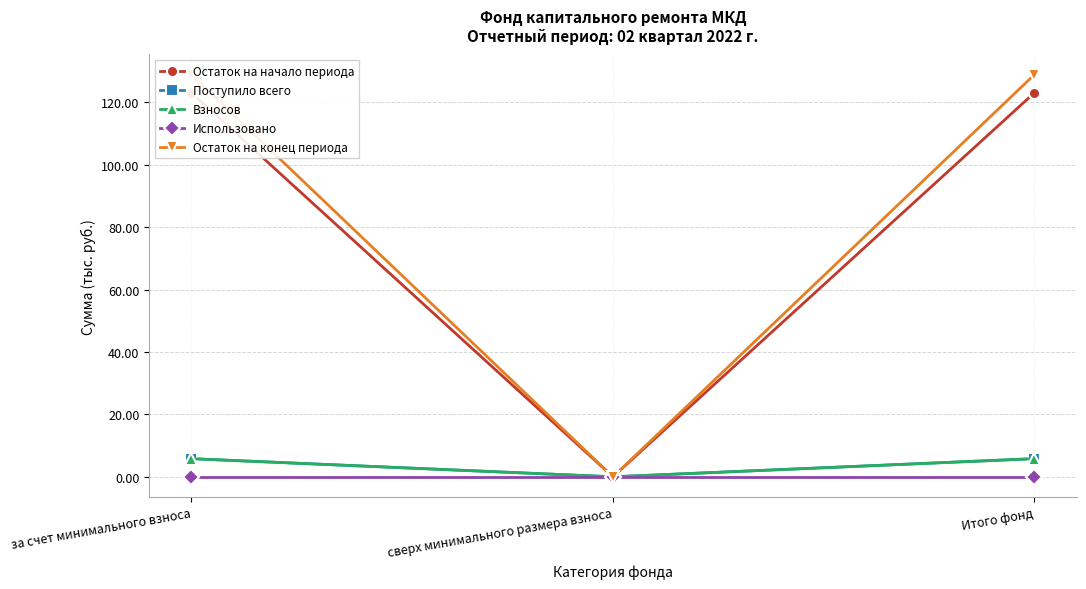

Which category has the highest value in the Использовано series?

за счет минимального взноса